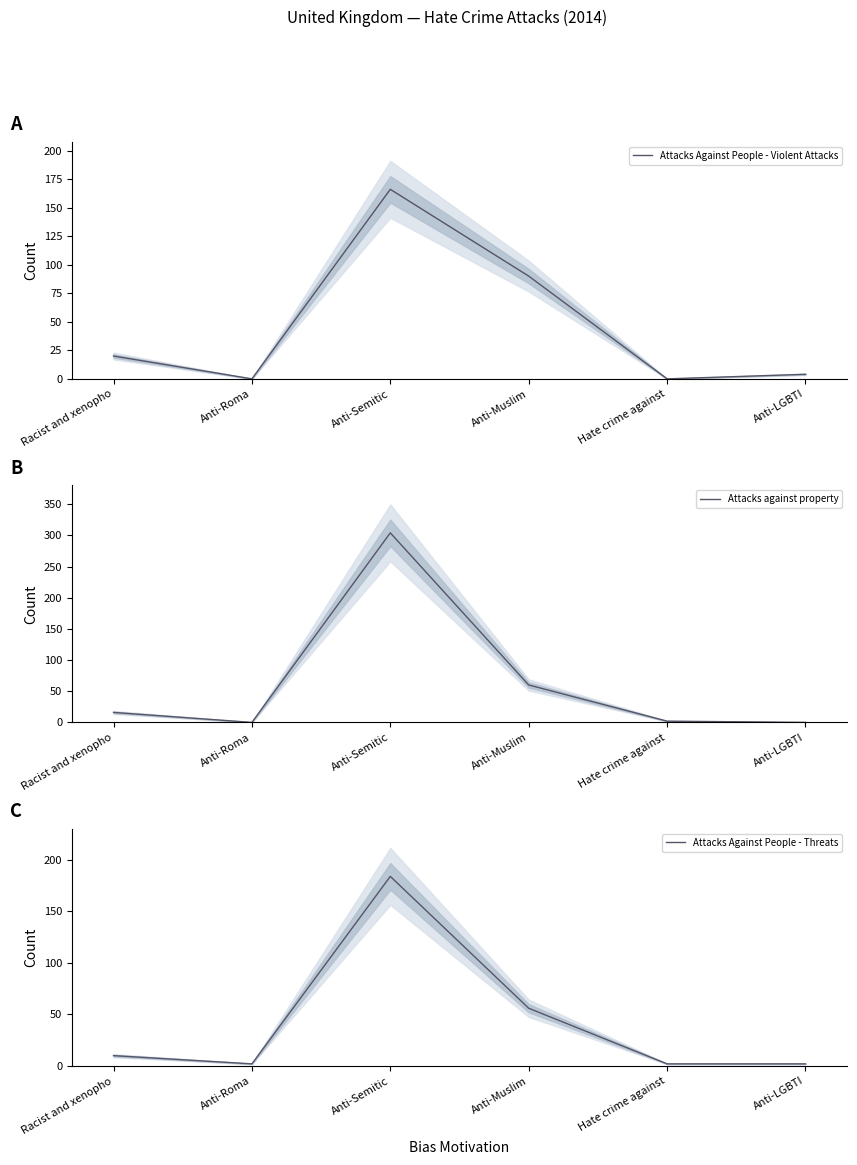

List the series in order of their overall mean, lowest first.

Attacks Against People - Threats, Attacks Against People - Violent Attacks, Attacks against property